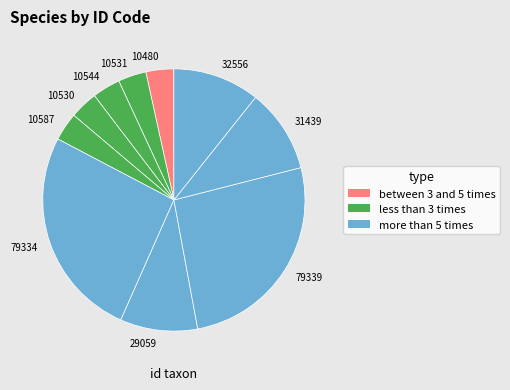

Do 10544 and 10587 together represent more than half of the pie?

No